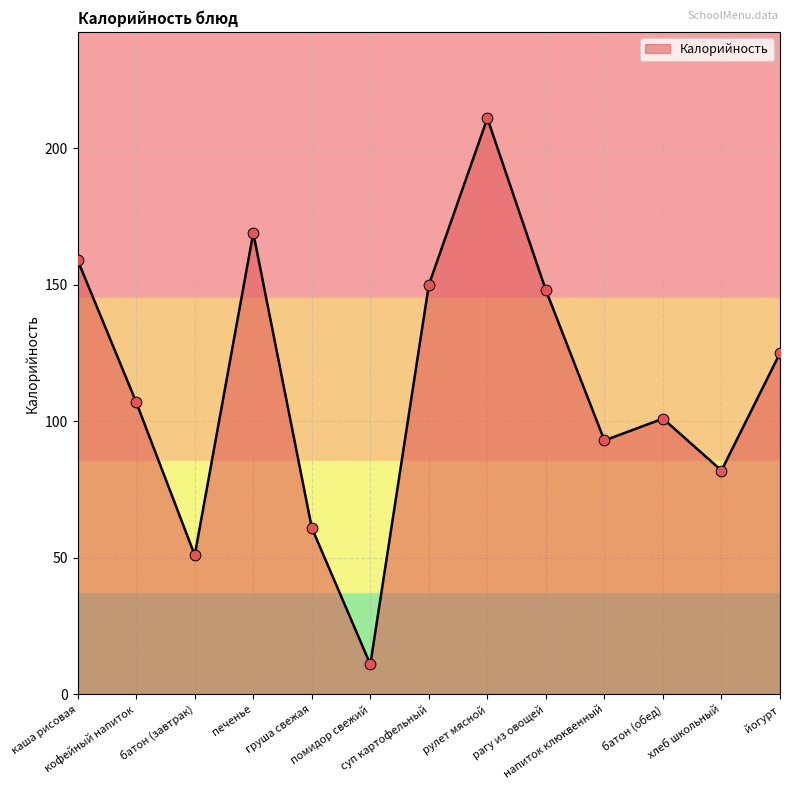

What is the change in value from кофейный напиток to йогурт?

+18